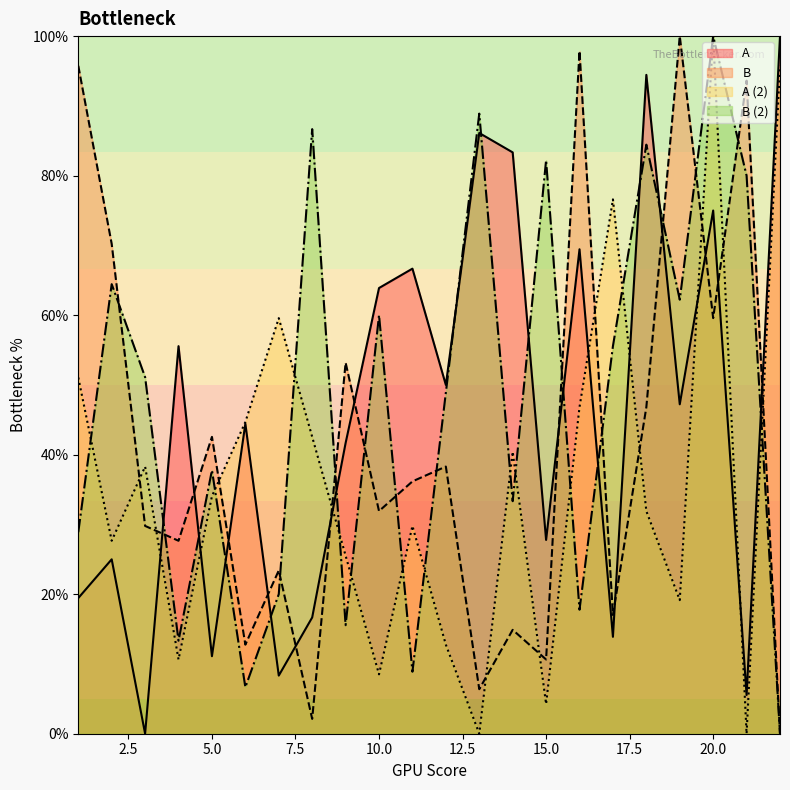

What are all the series names shown in the legend?

A, B, A (2), B (2)